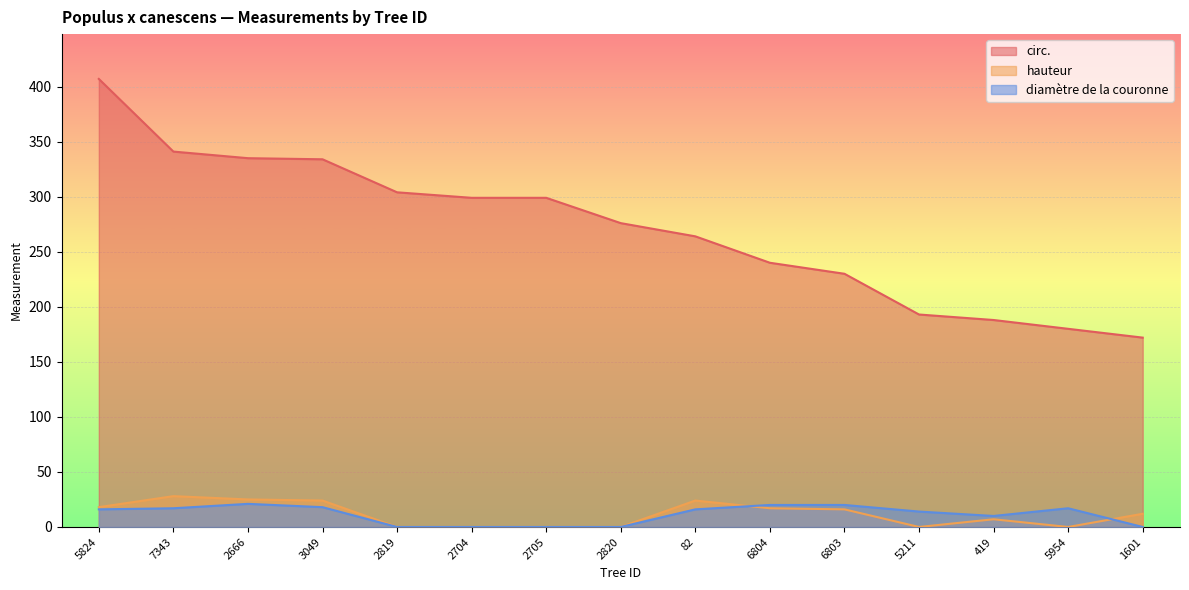

Which series has the widest spread of values?

circ.